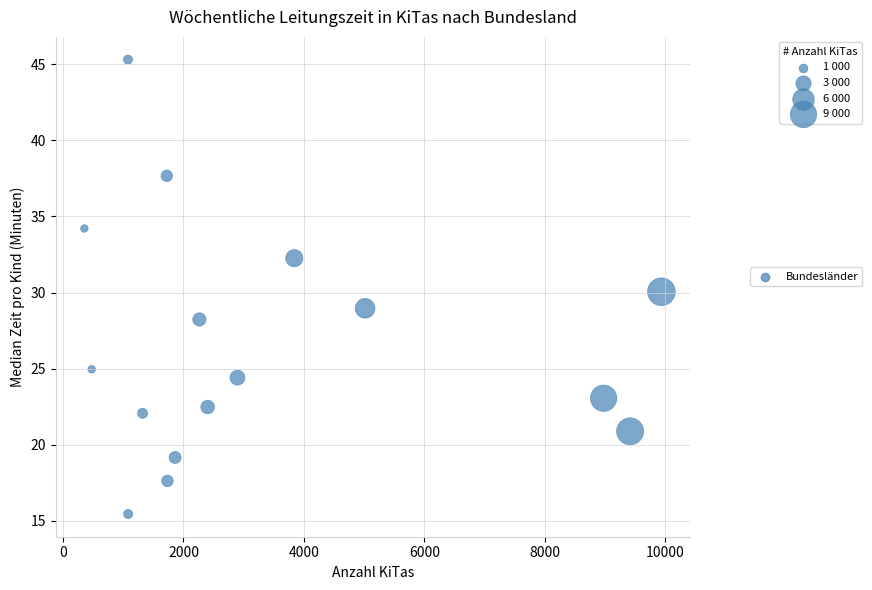

What is the range of Y values (max minus min)?

29.8